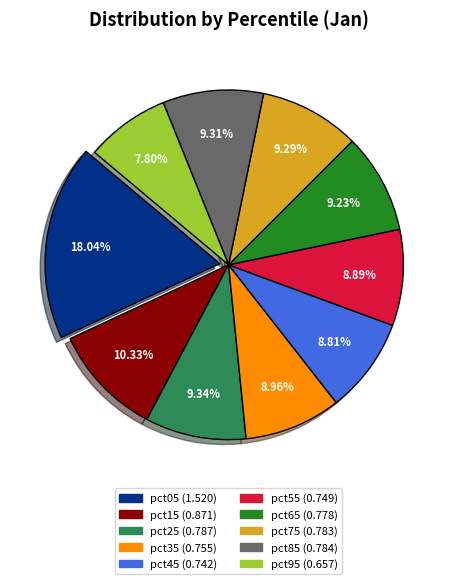

To the nearest percent, what percentage of the pie is pct15?

10%